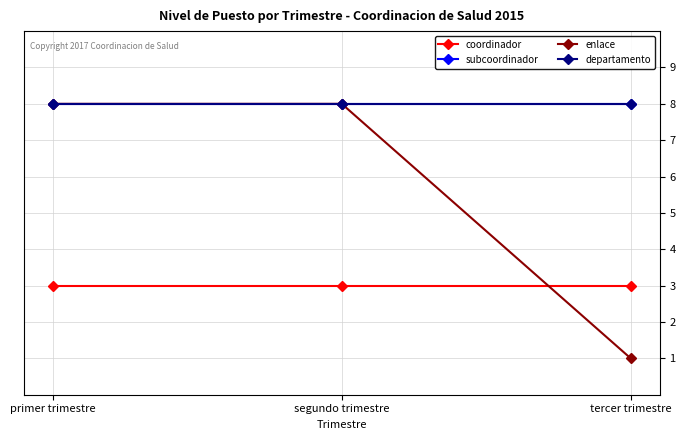

Does the chart have visible grid lines?

Yes